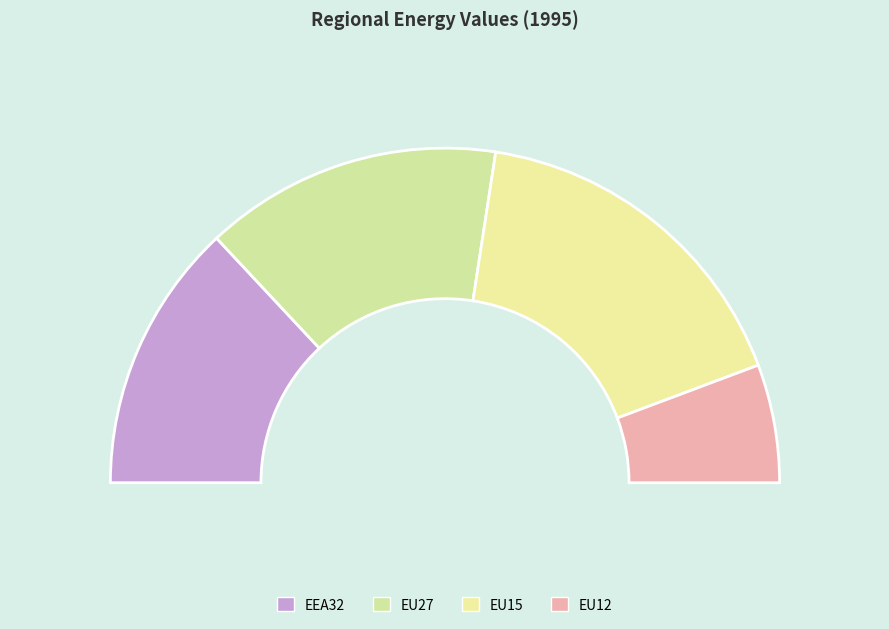

To the nearest percent, what percentage of the pie is EU15?

34%